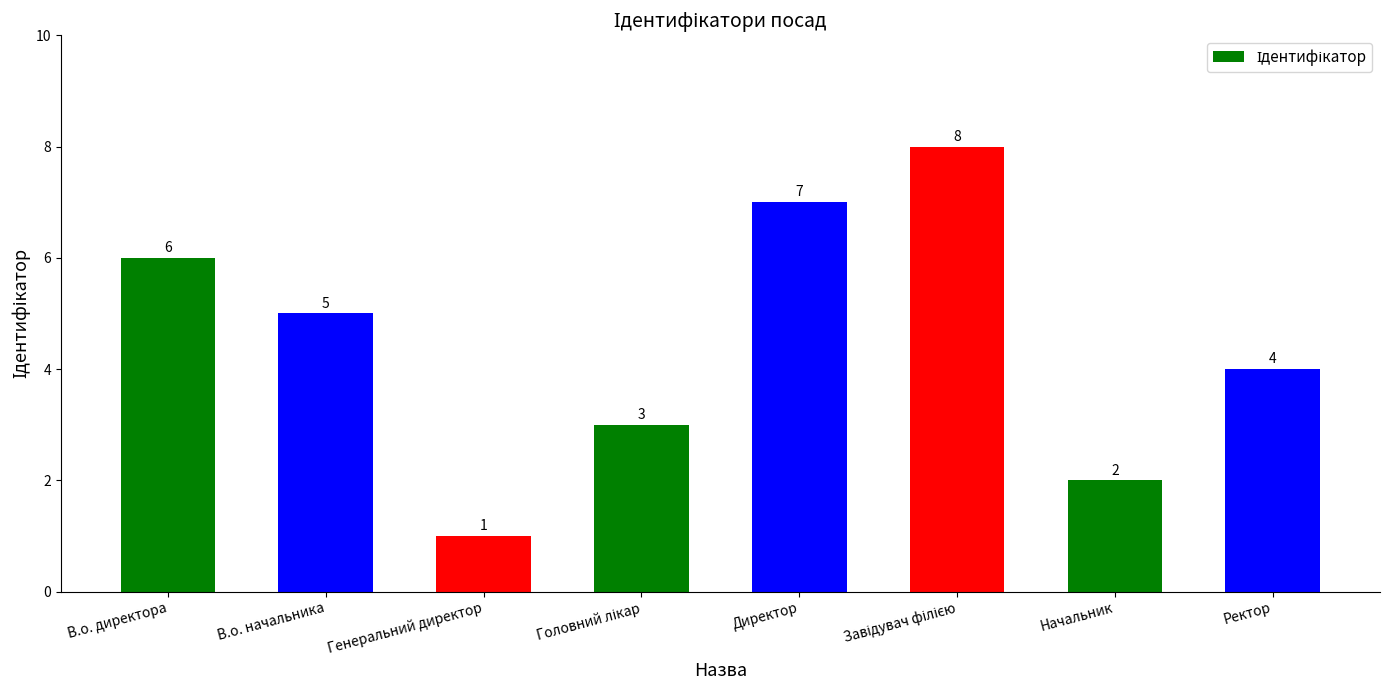

What is the sum of all values?

36